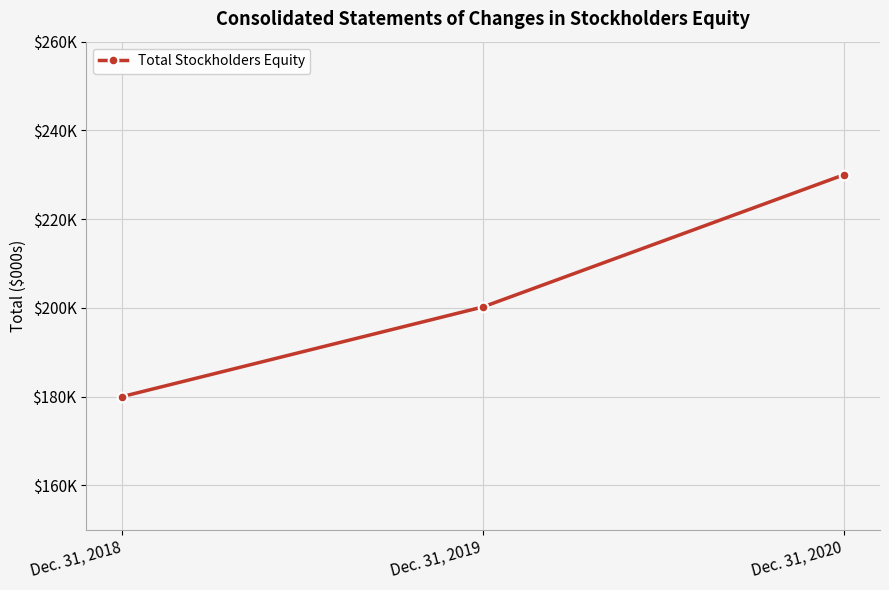

Does the chart display data point markers on the line(s)?

Yes